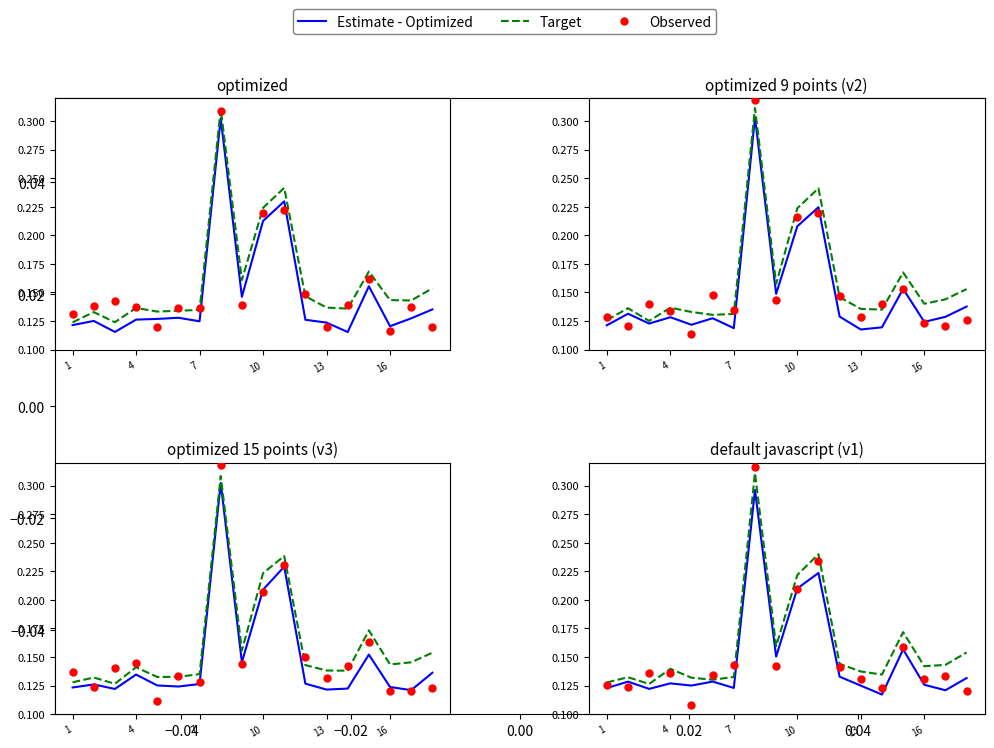

Which series has the widest spread of Y values?

Observed